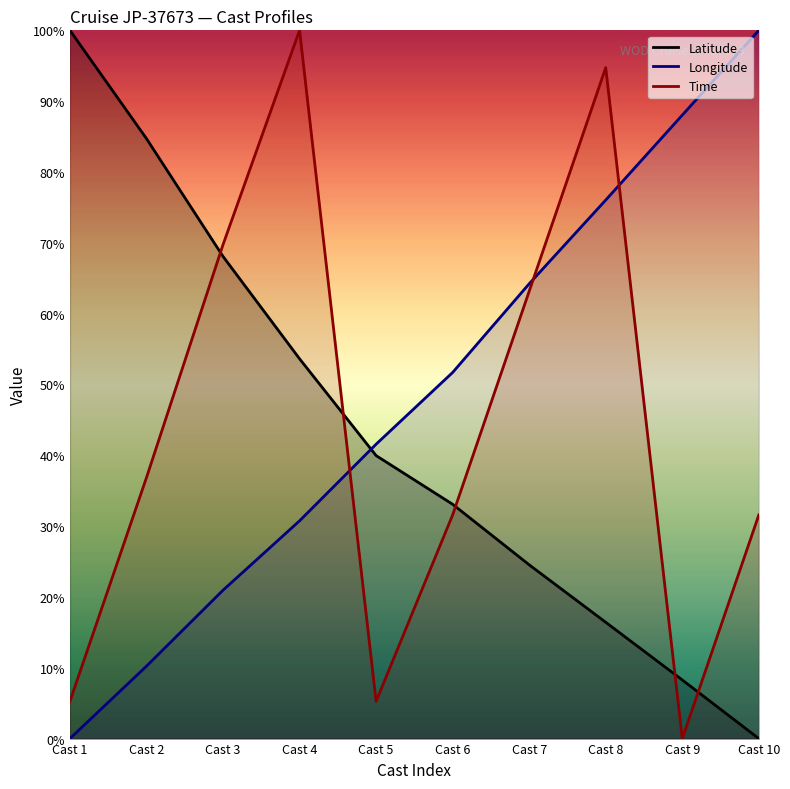

Rank the series at Cast 10 from highest to lowest value.

Longitude, Time, Latitude